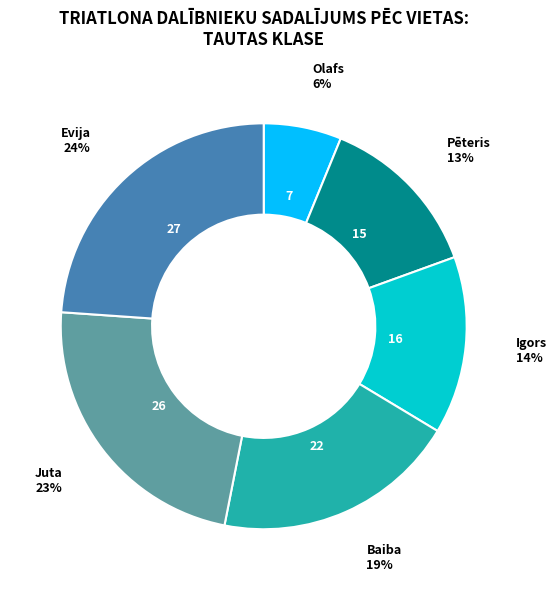

Rank the categories by value from lowest to highest.

Olafs, Pēteris, Igors, Baiba, Juta, Evija